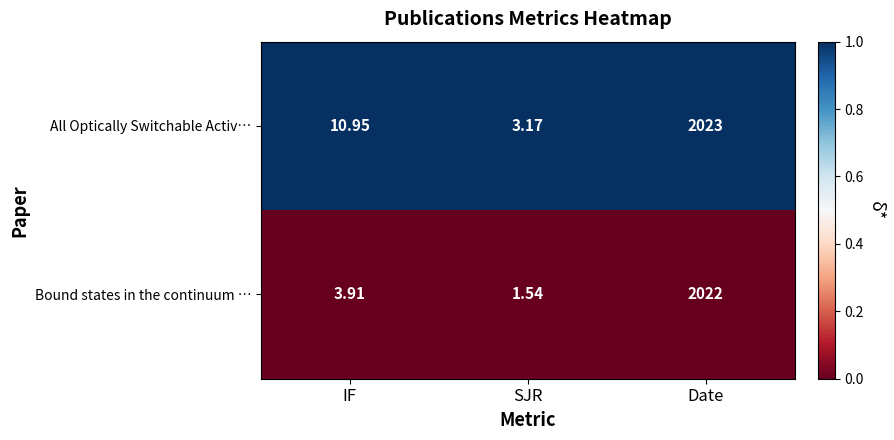

Rank the series by their average value, from highest to lowest.

All Optically Switchable Activ…, Bound states in the continuum …